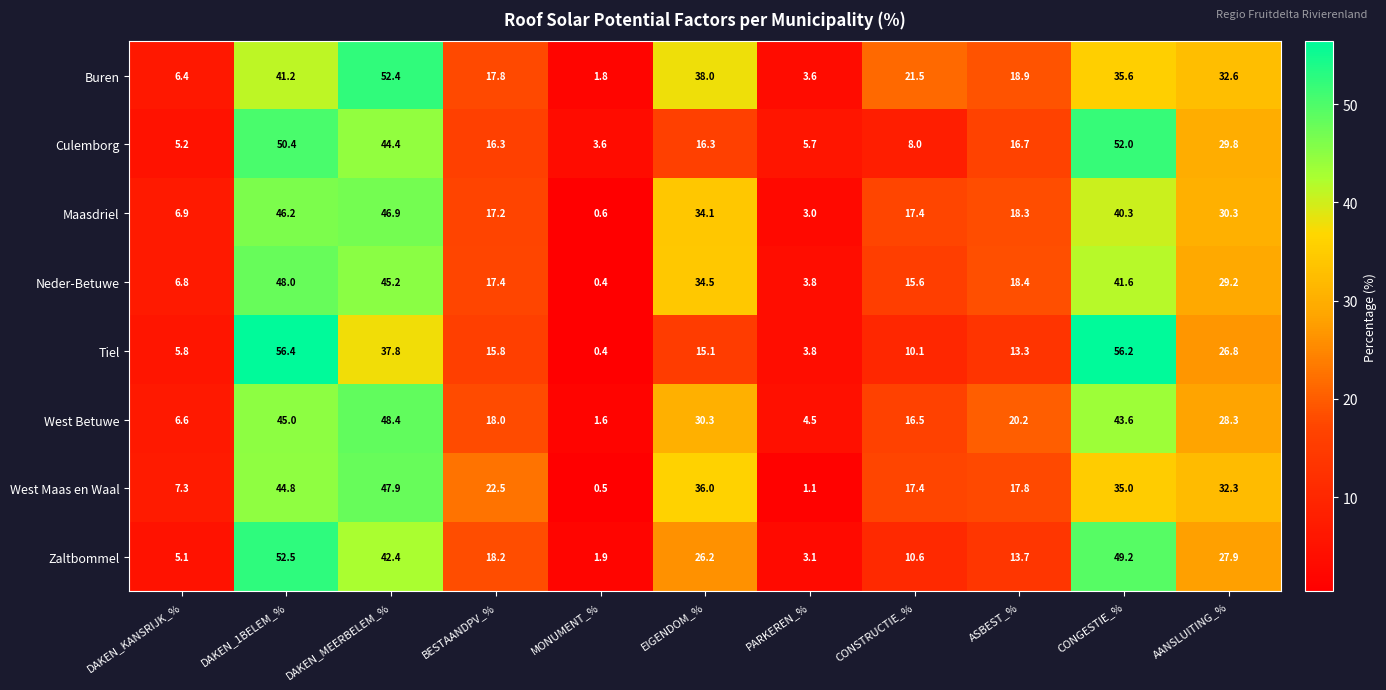

Which series changed the most between DAKEN_1BELEM_% and MONUMENT_%?

Tiel